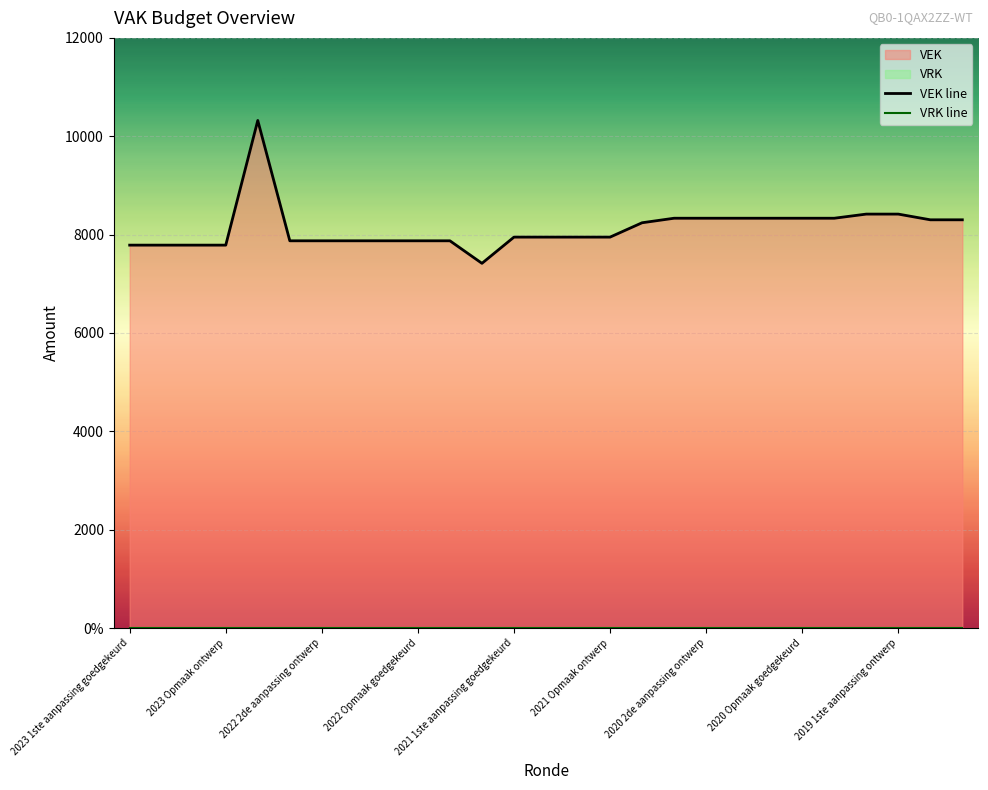

True or false: VRK line has more than 2 points higher than both neighbors.

False